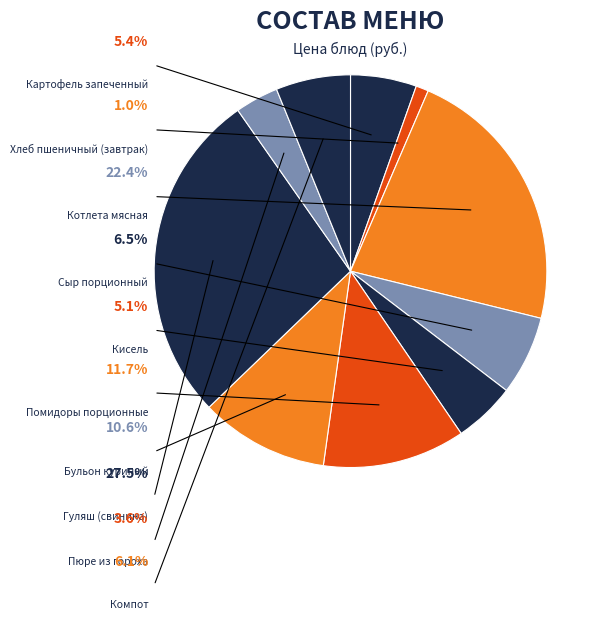

How many slices are in this pie chart?

10